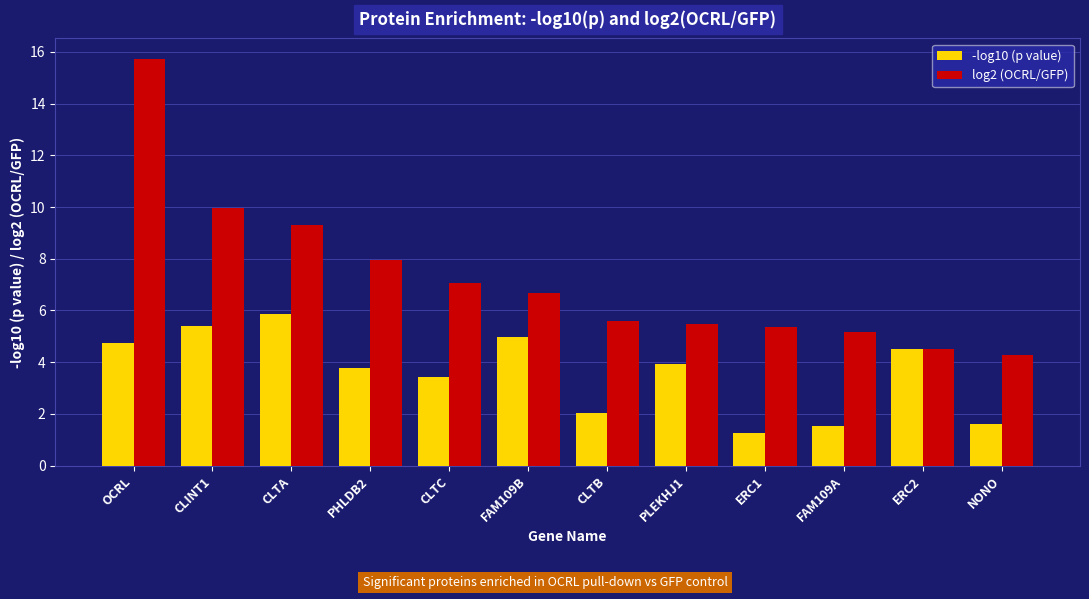

Which series has the widest spread of values?

log2 (OCRL/GFP)